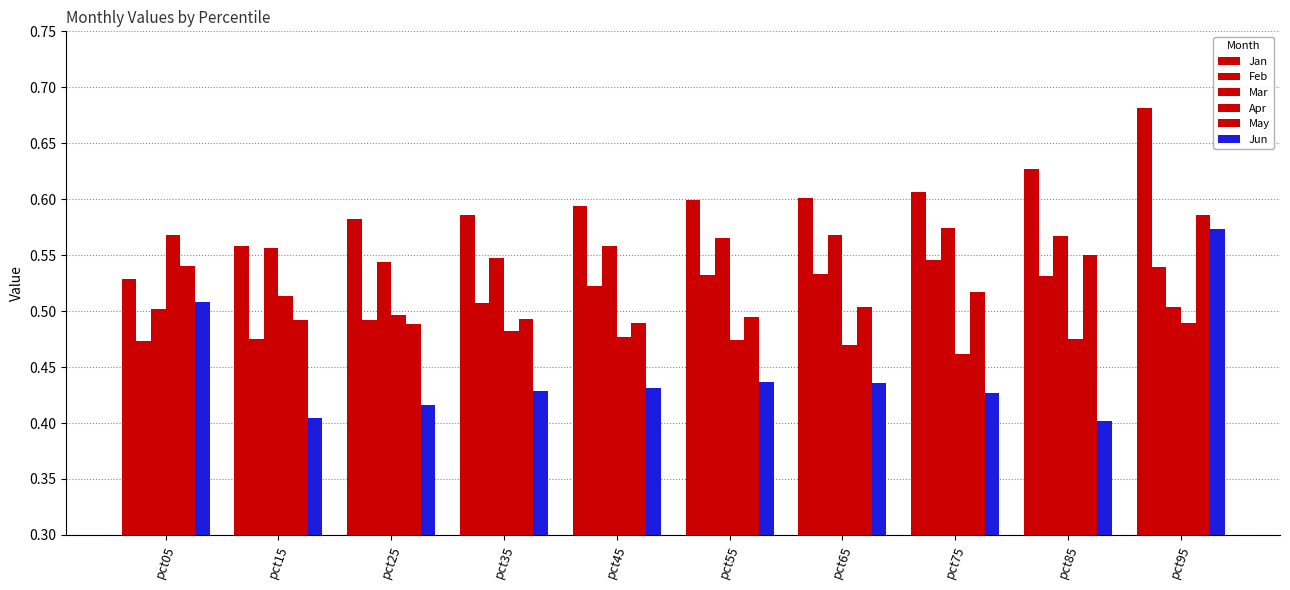

Count the number of data series in this chart.

6